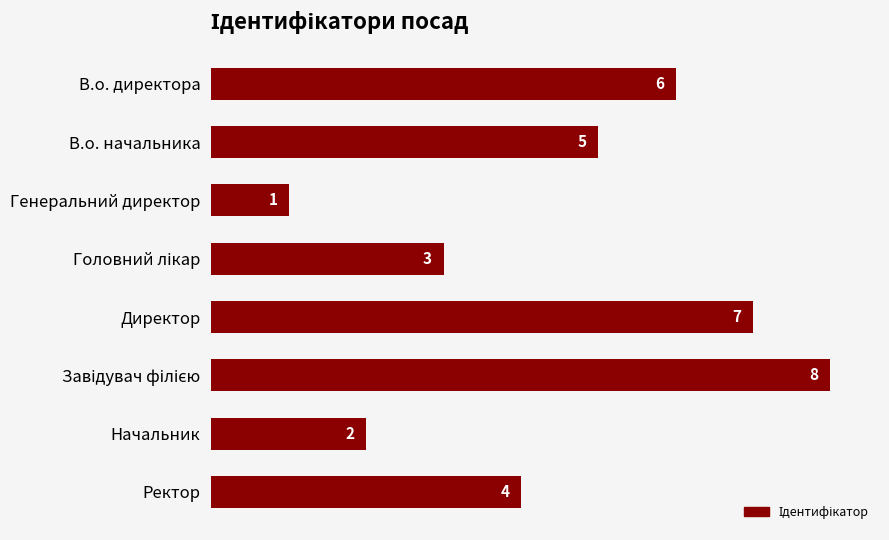

Reading bottom to top, what are all the values shown in this chart?

4	2	8	7	3	1	5	6